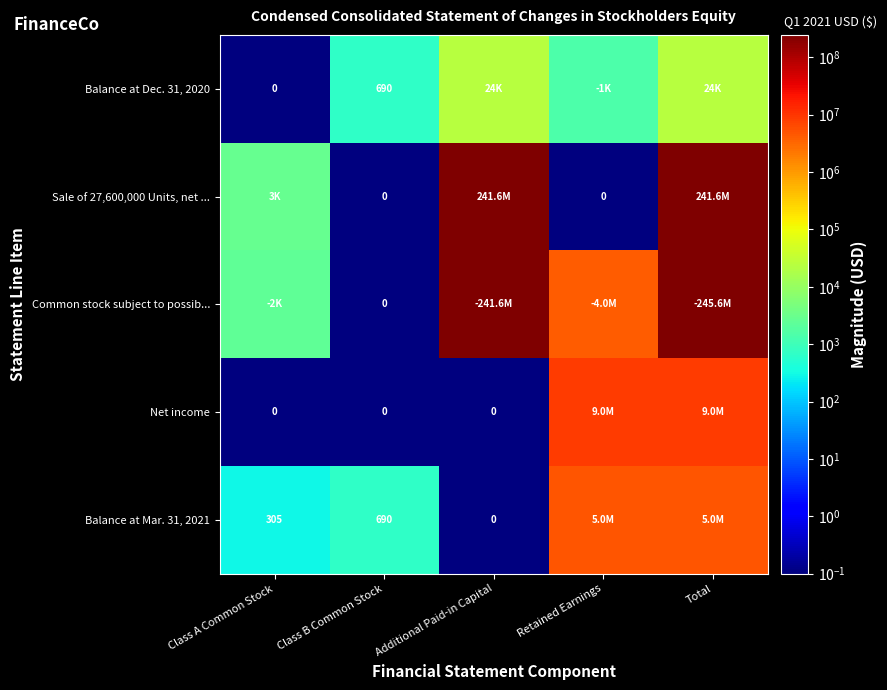

What is the total value across all series at Class B Common Stock?

1380